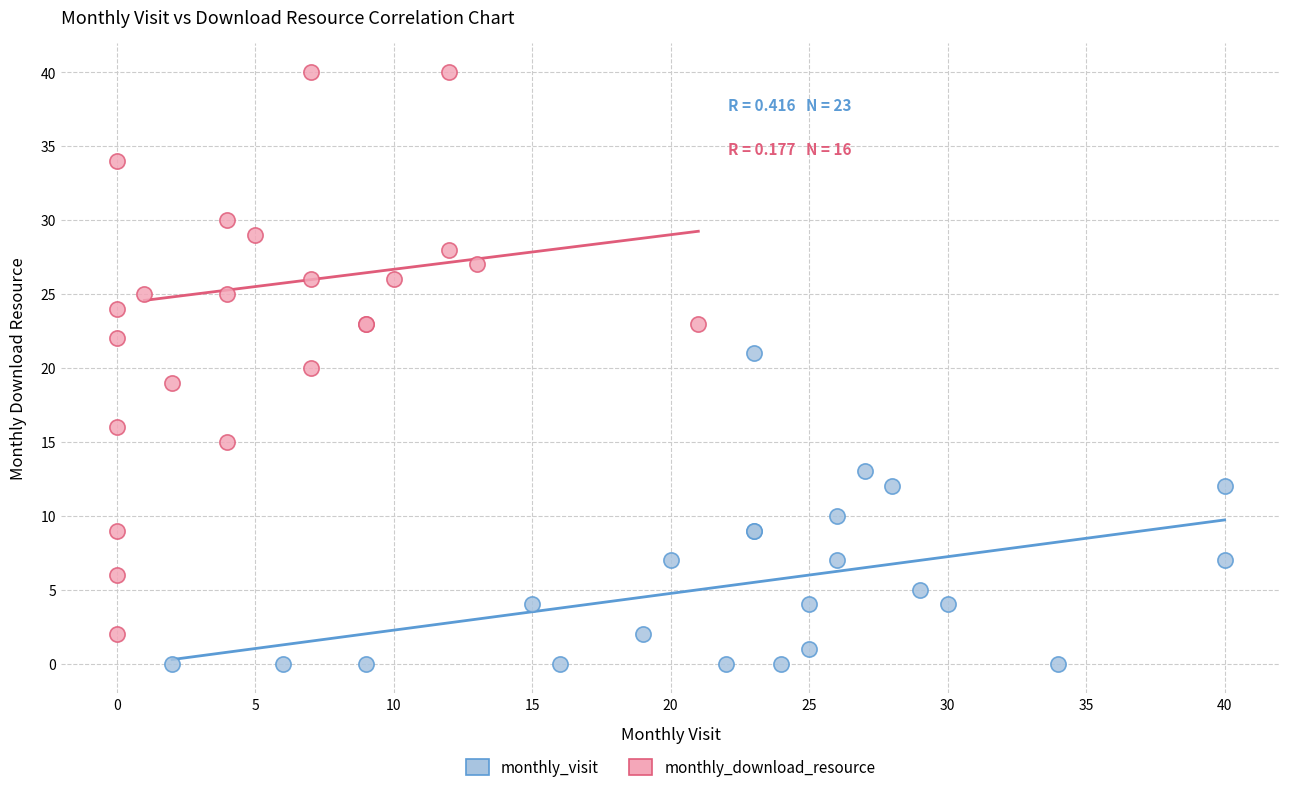

Which series contains the lowest Y value?

monthly_visit